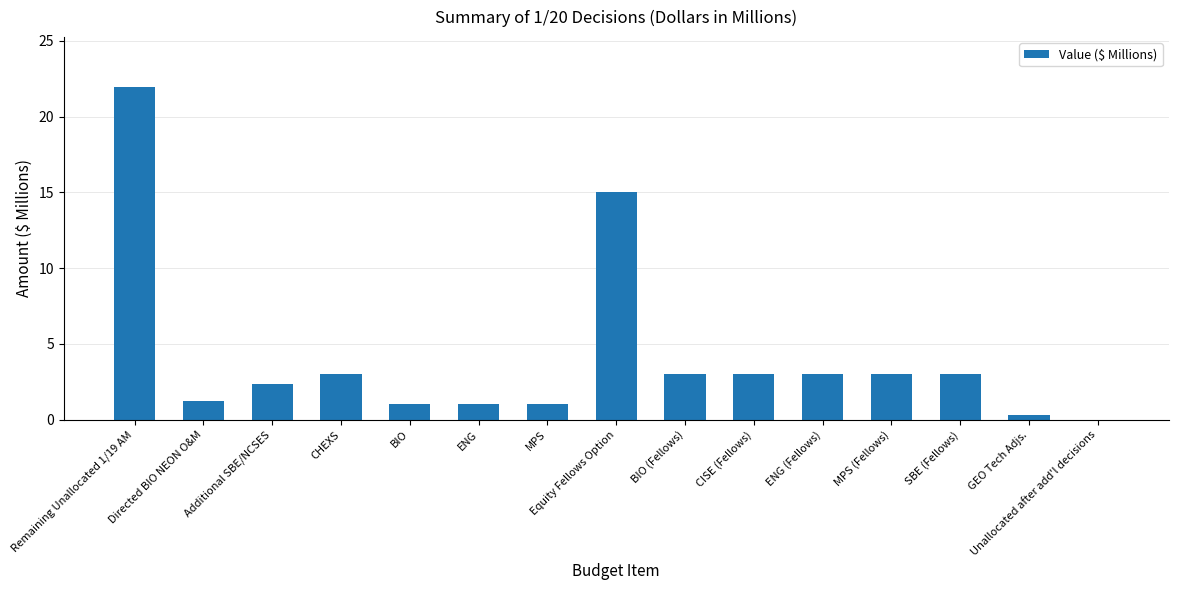

Which category has the highest value across all series?

Remaining Unallocated 1/19 AM